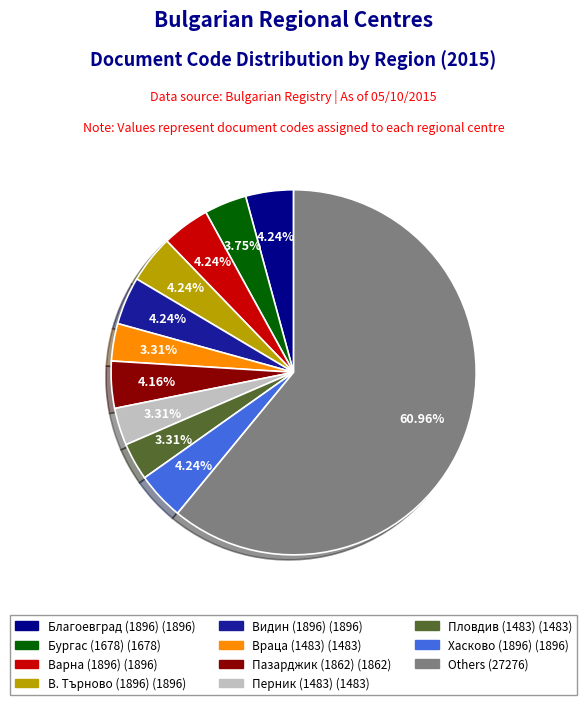

Does any single category account for the majority?

Yes